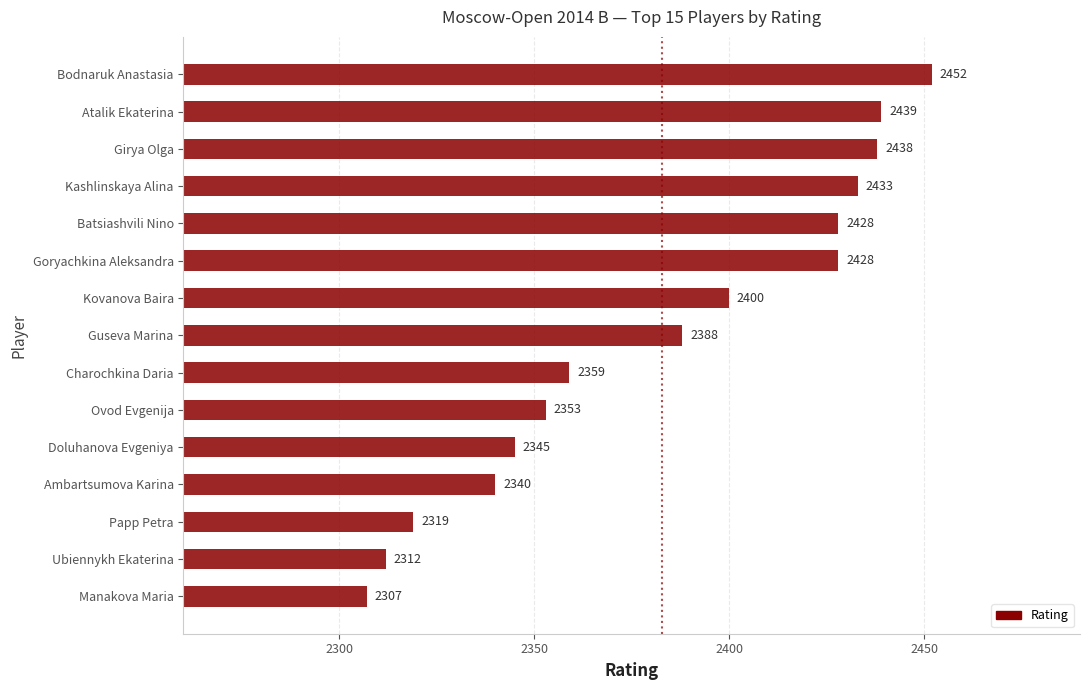

The chart shows a value of 4018 at Charochkina Daria. True or false?

False